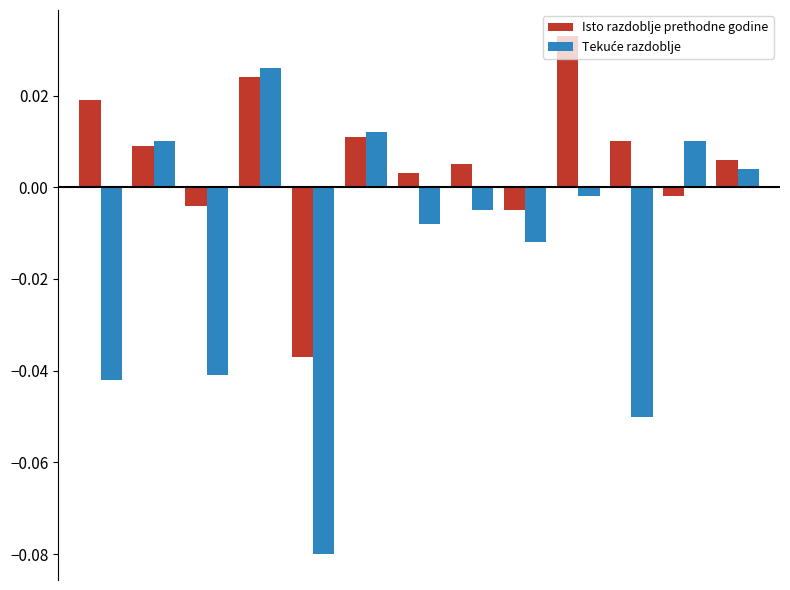

Which series has the largest total across all categories?

Isto razdoblje prethodne godine